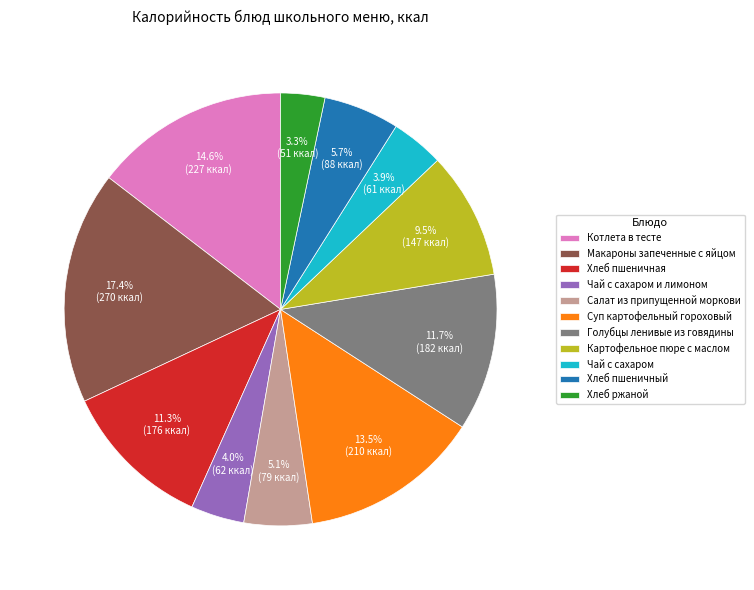

Do Хлеб пшеничная and Картофельное пюре с маслом together represent more than half of the pie?

No